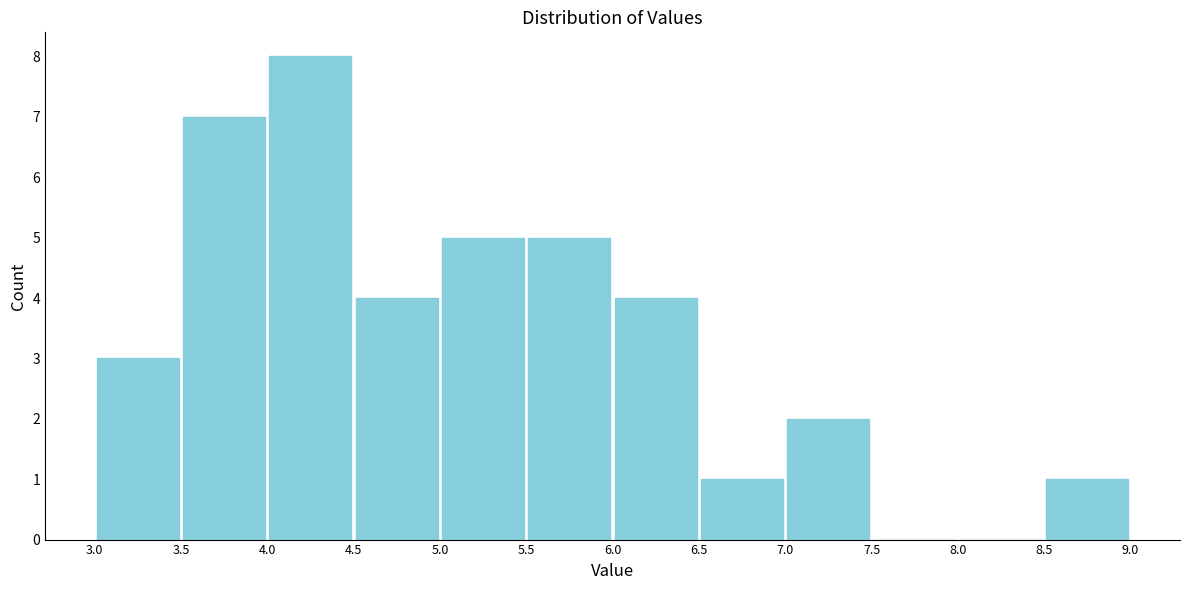

Which range on the x-axis has the tallest bar?

4.0 to 4.5